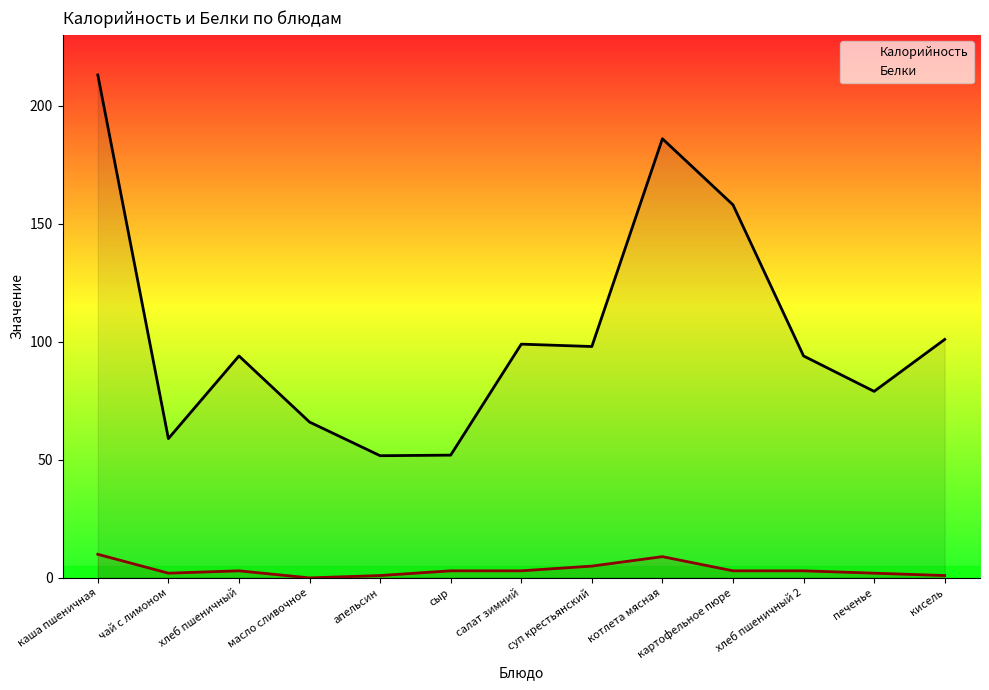

Rank the series at апельсин from highest to lowest value.

Калорийность, Белки